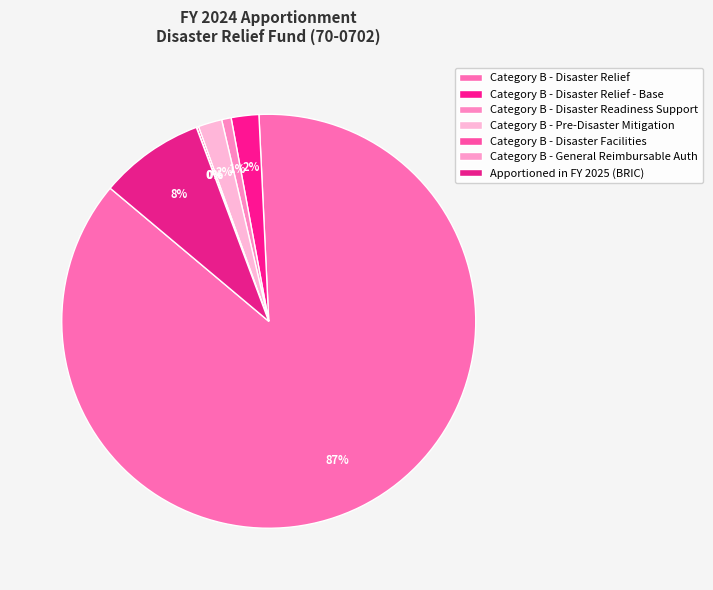

Count the number of slices in the pie.

7